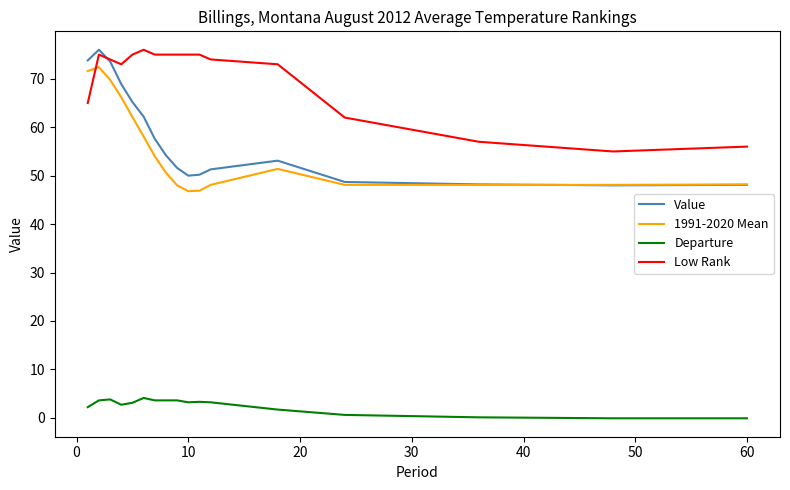

What is the difference between the maximum and minimum values in the Value series?

28.0